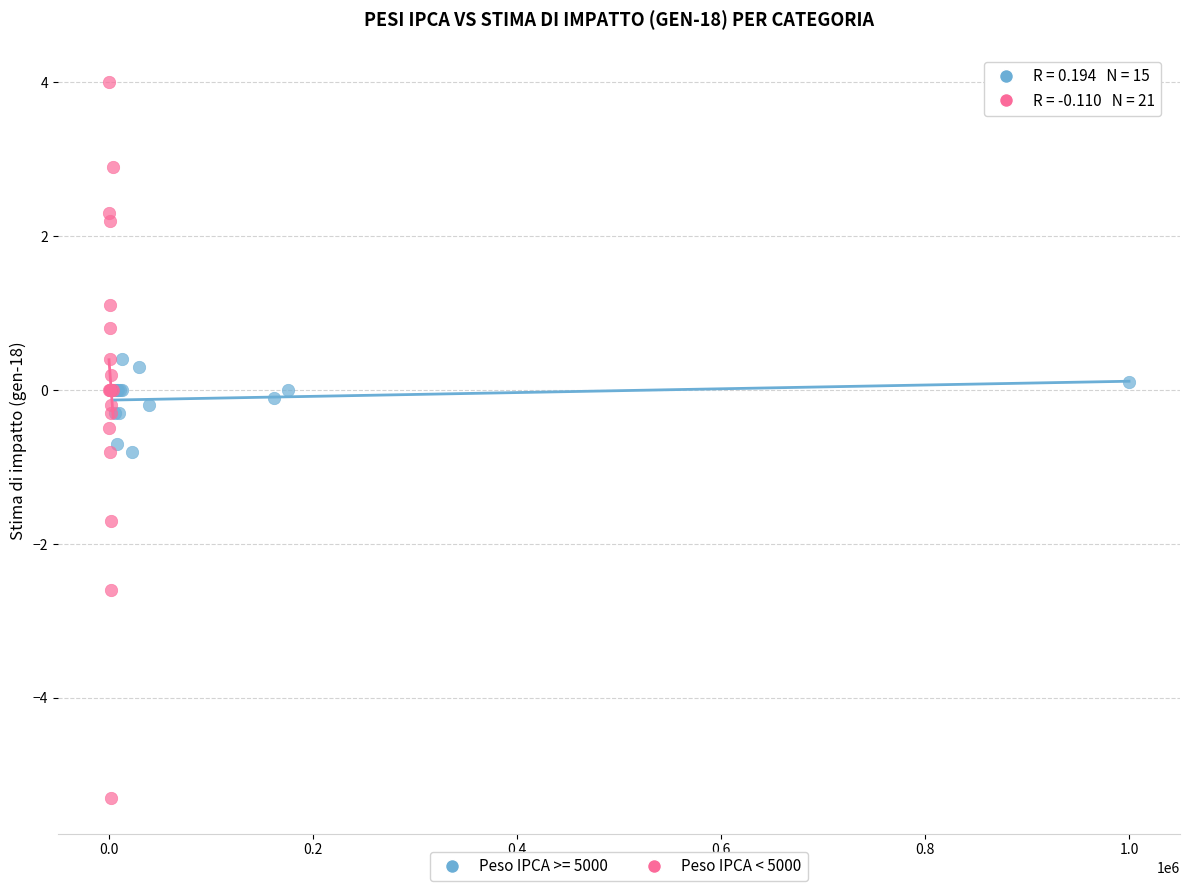

Which series reaches the maximum Y coordinate?

Peso IPCA < 5000